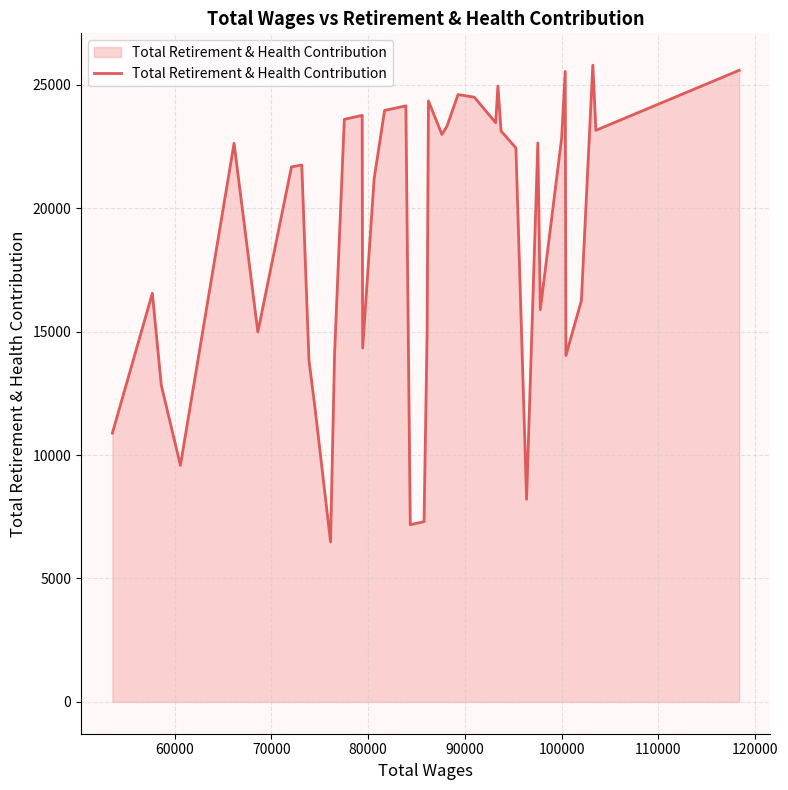

What is the difference between the maximum and minimum values?

19314